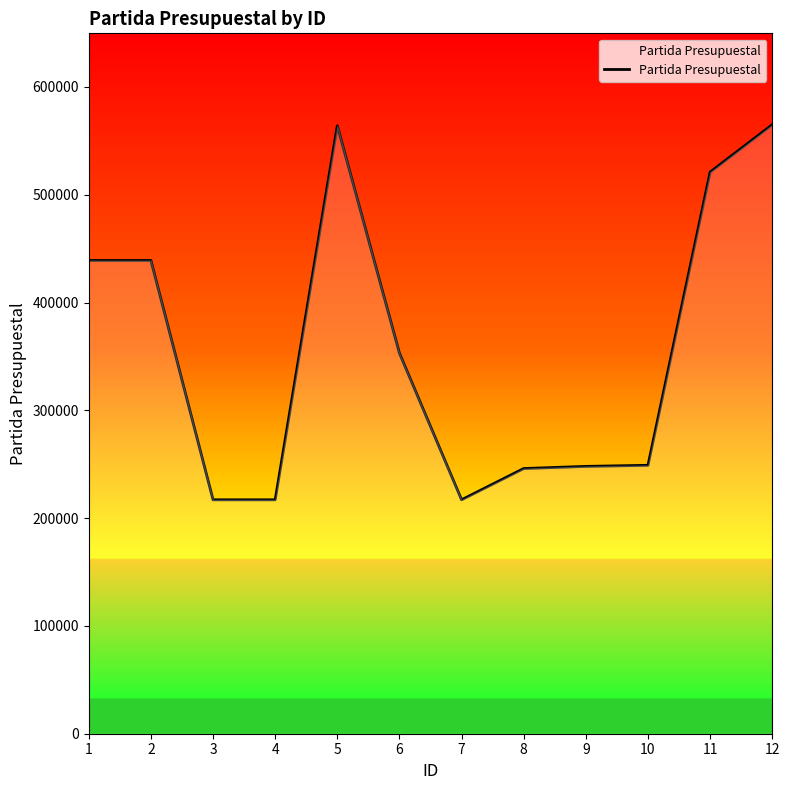

Does the chart have visible grid lines?

No